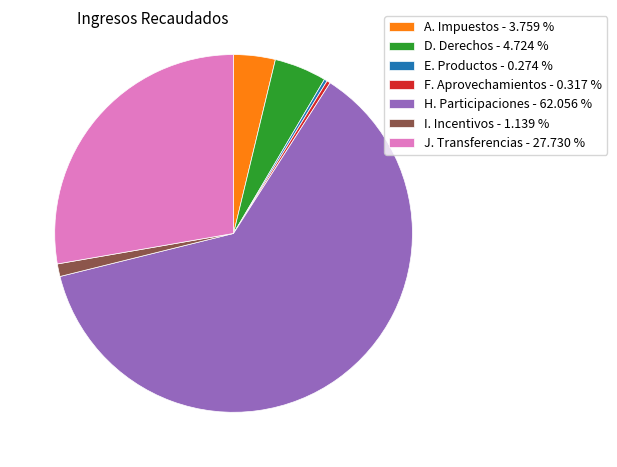

Between J. Transferencias - 27.730 % and A. Impuestos - 3.759 %, which is larger?

J. Transferencias - 27.730 %